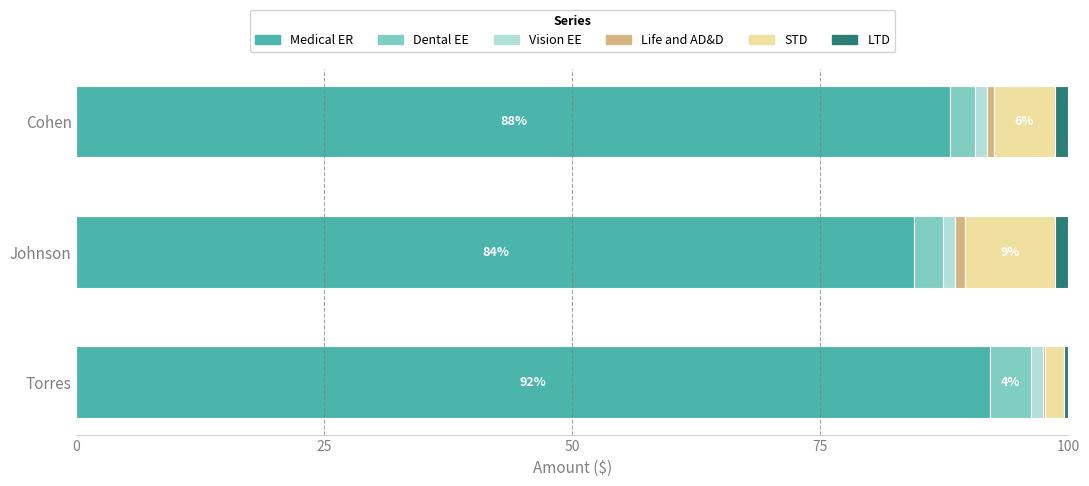

Which category has the highest value in the Medical ER series?

Torres